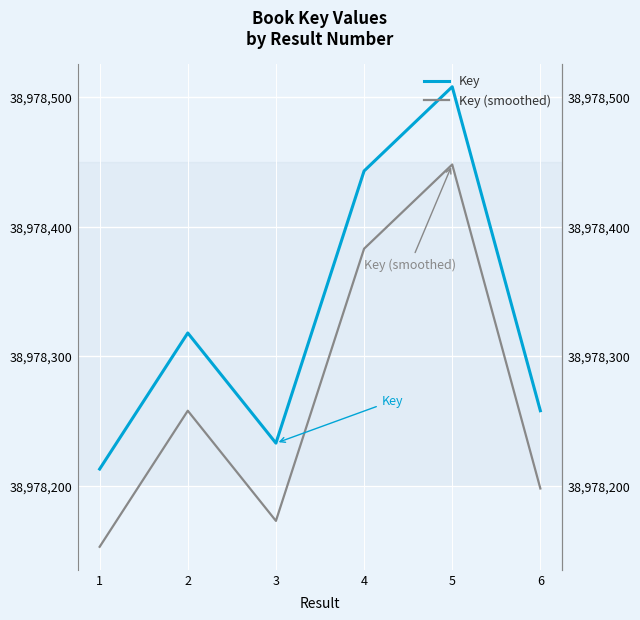

What is the spread (max minus min) of values at 5?

60